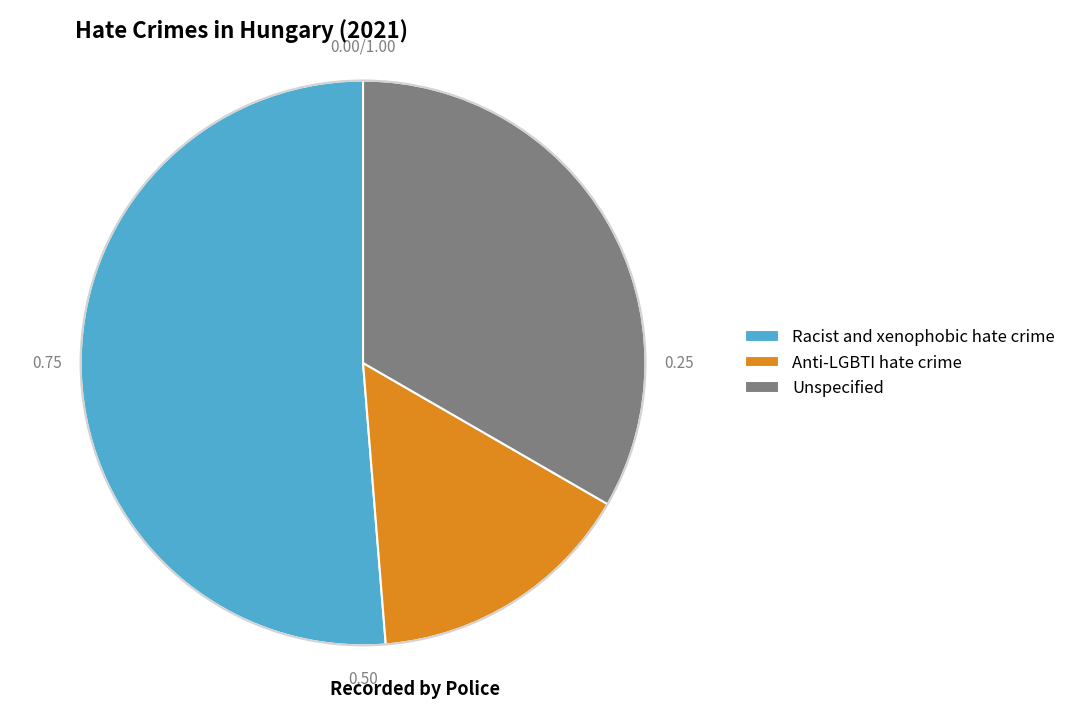

Do Anti-LGBTI hate crime and Racist and xenophobic hate crime together represent more than half of the pie?

Yes